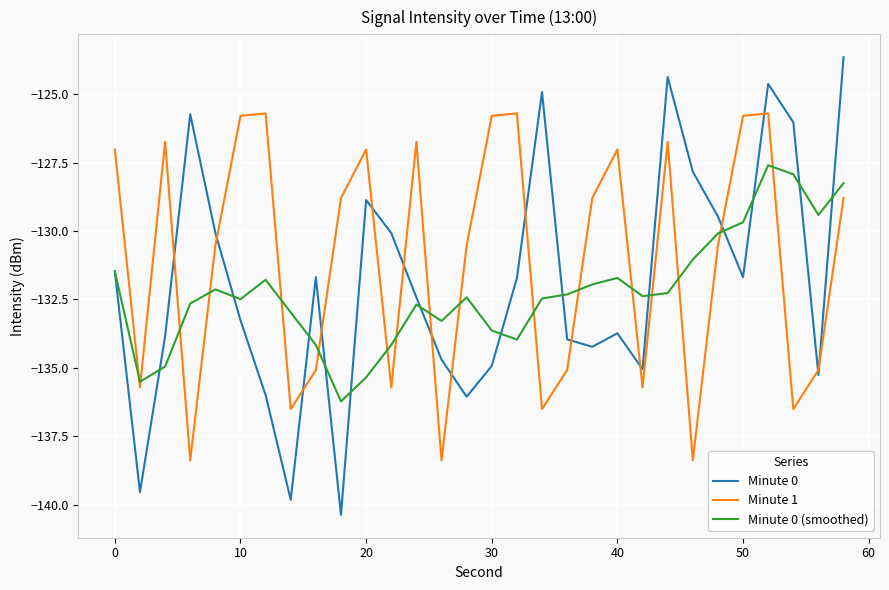

Which series has the largest range (max minus min)?

Minute 0